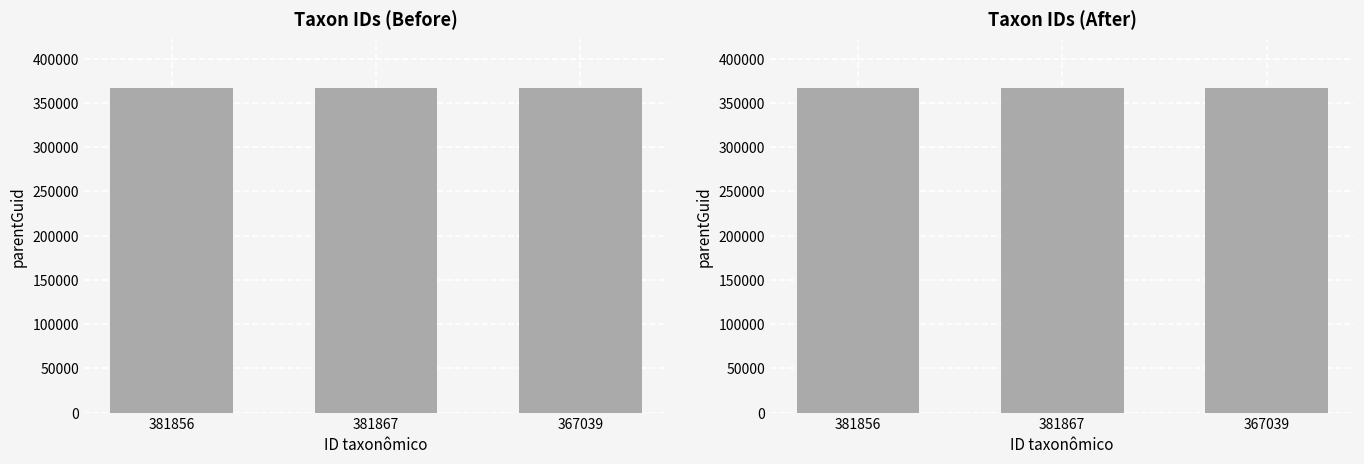

Rank the categories by value from lowest to highest.

367039, 381856, 381867